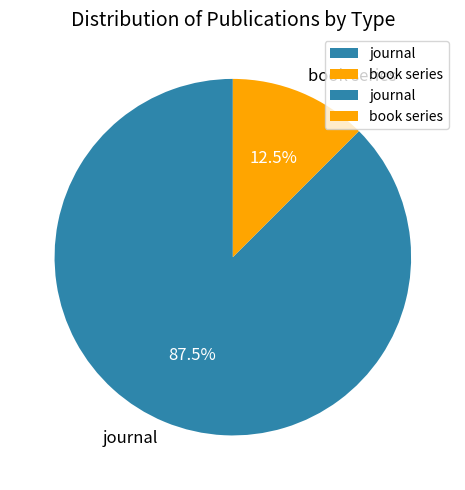

What is the smallest slice in the pie chart?

book series